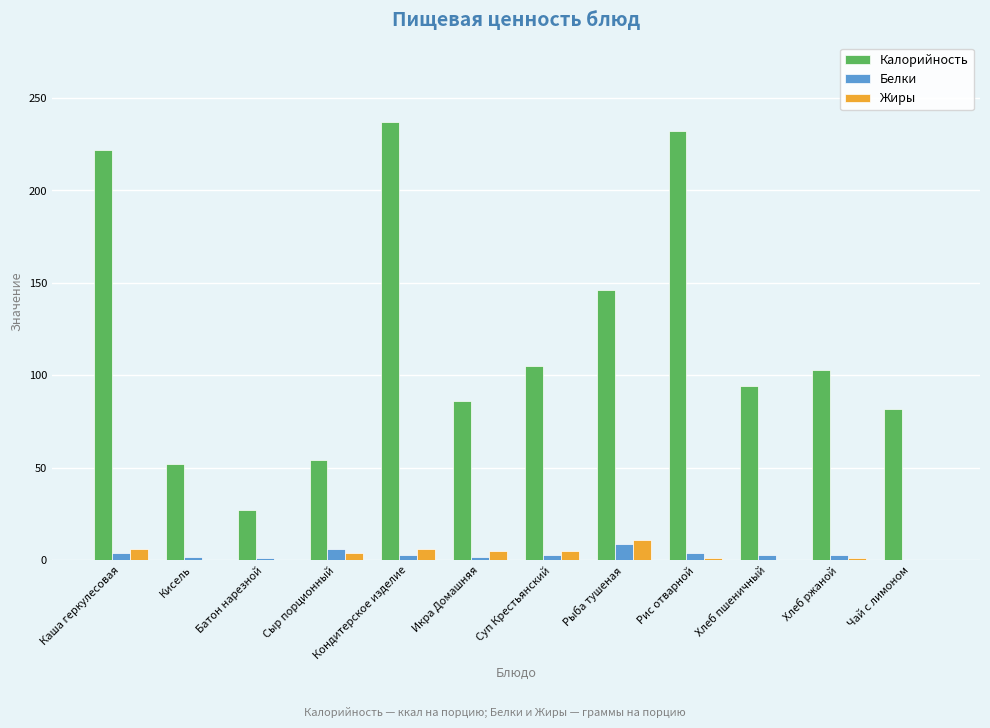

What is the sum of all Жиры values?

39